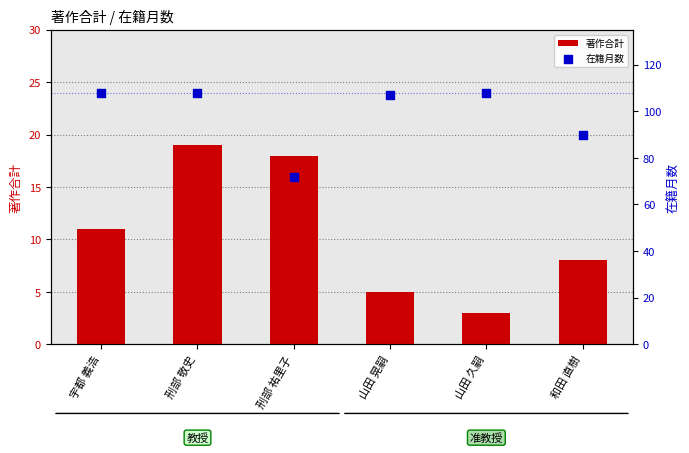

At which category is the sum across all series the highest?

刑部 敬史